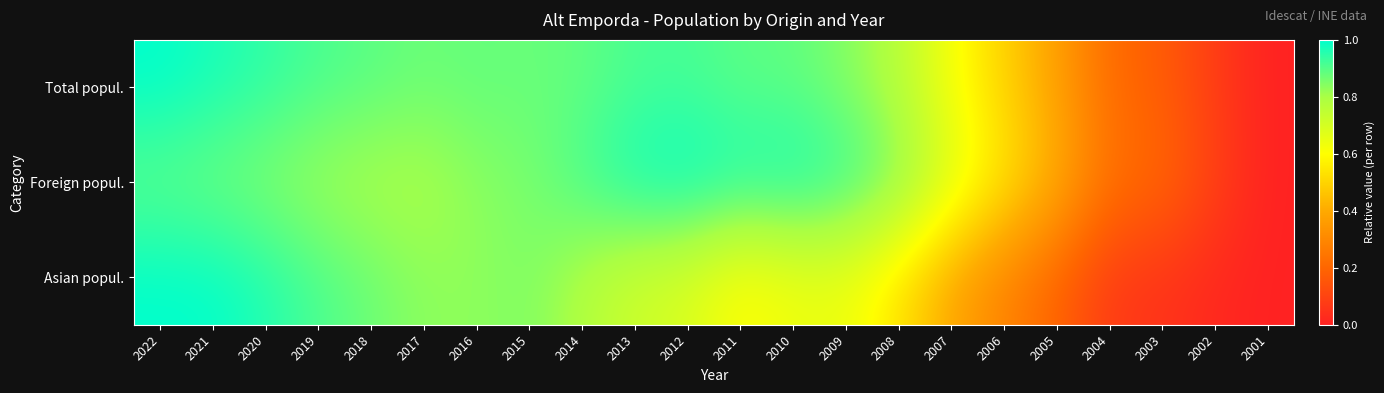

List the series in order of their peak value, highest first.

Total popul., Foreign popul., Asian popul.